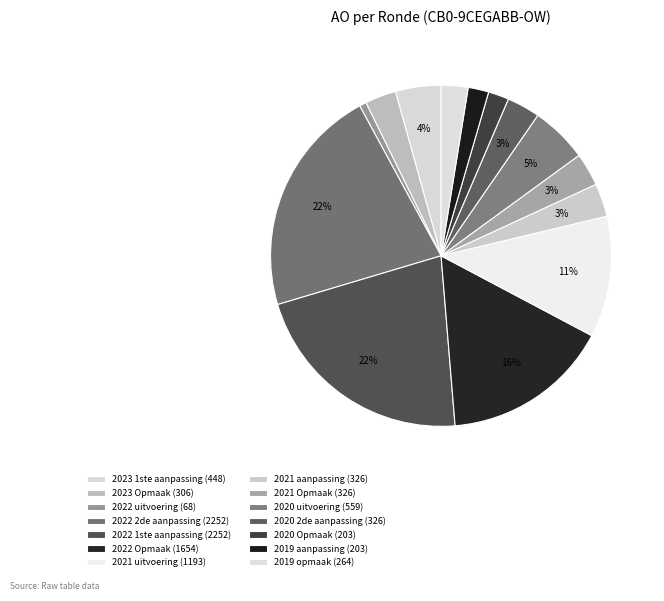

Is the sum of 2020 uitvoering and 2023 1ste aanpassing greater than half?

No